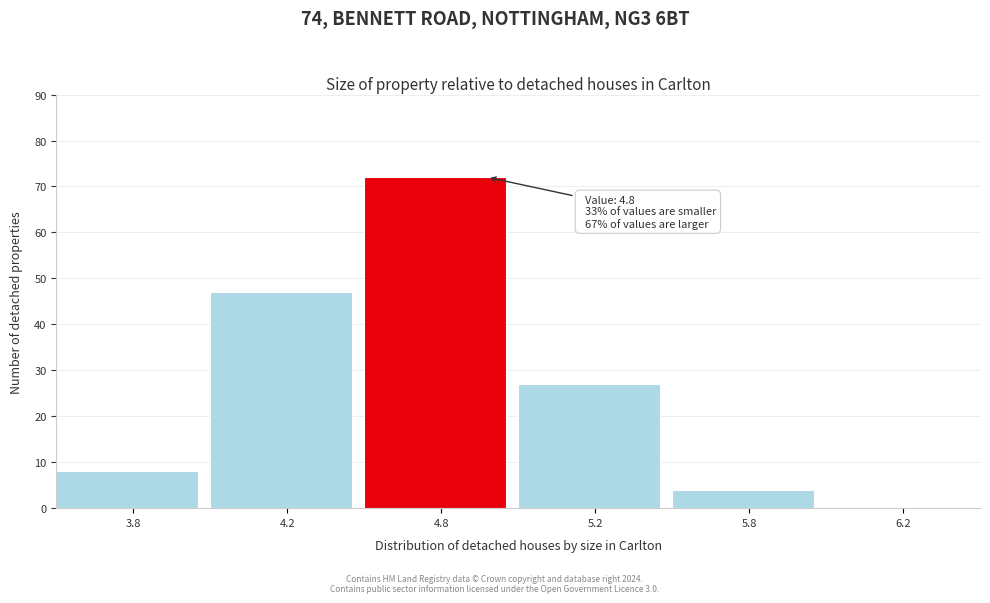

Reading right to left, what are all the values shown in this chart?

6.2=0	5.8=4	5.2=27	4.8=72	4.2=47	3.8=8